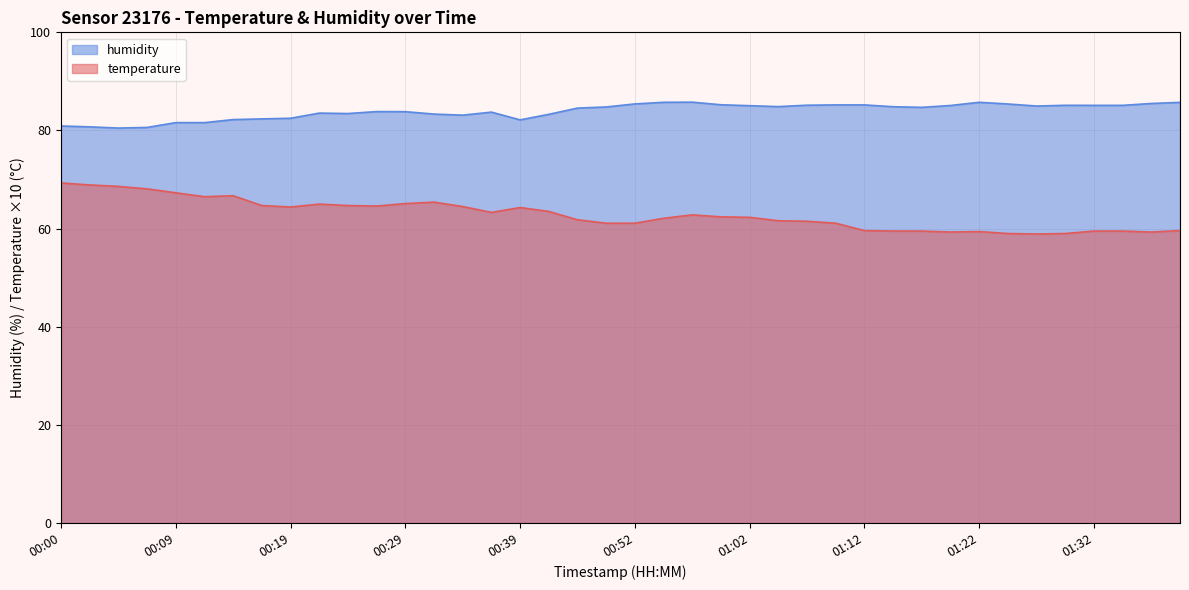

Reading right to left, what are all the values shown in this chart?

temperature: 01:40=59.6	01:37=59.3	01:35=59.5	01:32=59.5	01:30=59.0	01:27=58.9	01:25=59.0	01:22=59.4	01:20=59.3	01:17=59.5	01:14=59.5	01:12=59.6	01:09=61.1	01:07=61.5	01:04=61.6	01:02=62.3	00:59=62.4	00:57=62.8	00:54=62.1	00:52=61.1	00:49=61.1	00:47=61.8	00:41=63.5	00:39=64.3	00:36=63.3	00:34=64.5	00:31=65.4	00:29=65.1	00:26=64.6	00:24=64.7	00:22=65.0	00:19=64.4	00:17=64.7	00:14=66.7	00:12=66.5	00:09=67.3	00:07=68.1	00:04=68.6	00:02=68.9	00:00=69.3
humidity: 01:40=85.7	01:37=85.5	01:35=85.1	01:32=85.1	01:30=85.1	01:27=85.0	01:25=85.4	01:22=85.7	01:20=85.1	01:17=84.7	01:14=84.8	01:12=85.2	01:09=85.2	01:07=85.2	01:04=84.9	01:02=85.0	00:59=85.2	00:57=85.8	00:54=85.7	00:52=85.4	00:49=84.8	00:47=84.6	00:41=83.3	00:39=82.2	00:36=83.7	00:34=83.1	00:31=83.3	00:29=83.8	00:26=83.8	00:24=83.5	00:22=83.5	00:19=82.5	00:17=82.4	00:14=82.2	00:12=81.6	00:09=81.6	00:07=80.6	00:04=80.5	00:02=80.7	00:00=80.9